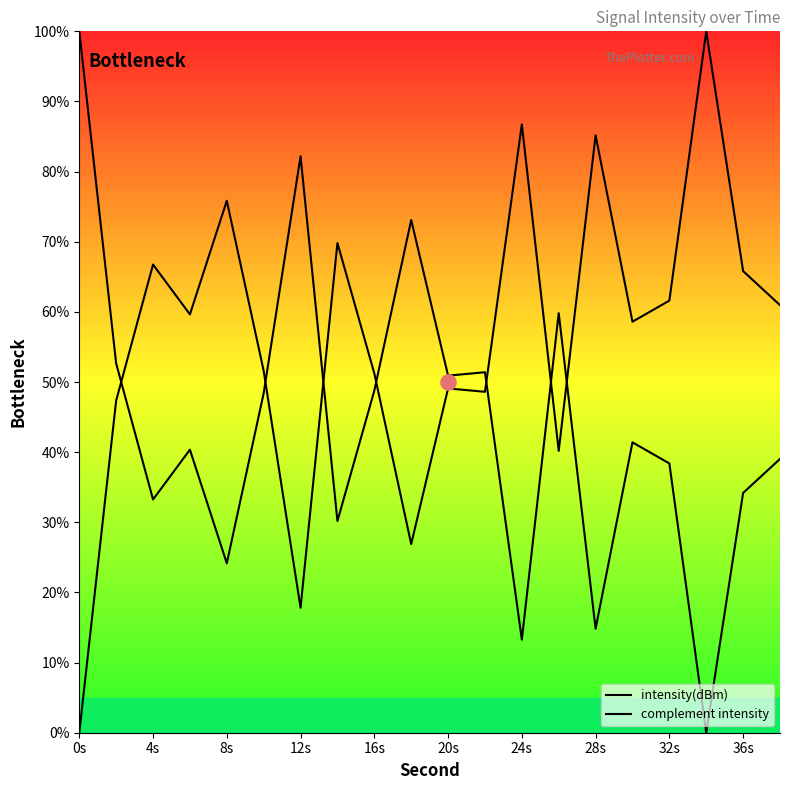

What is the total value across all series at 16s?

100.0